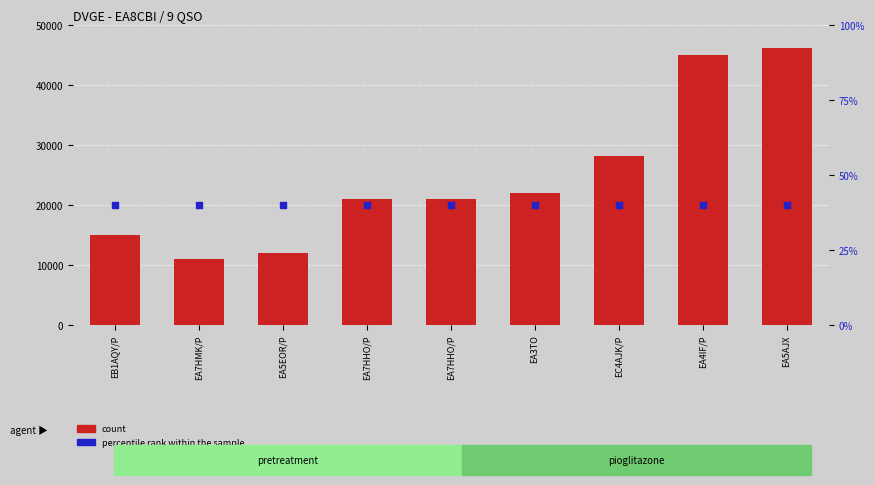

Which series contains the lowest Y value?

percentile rank within the sample